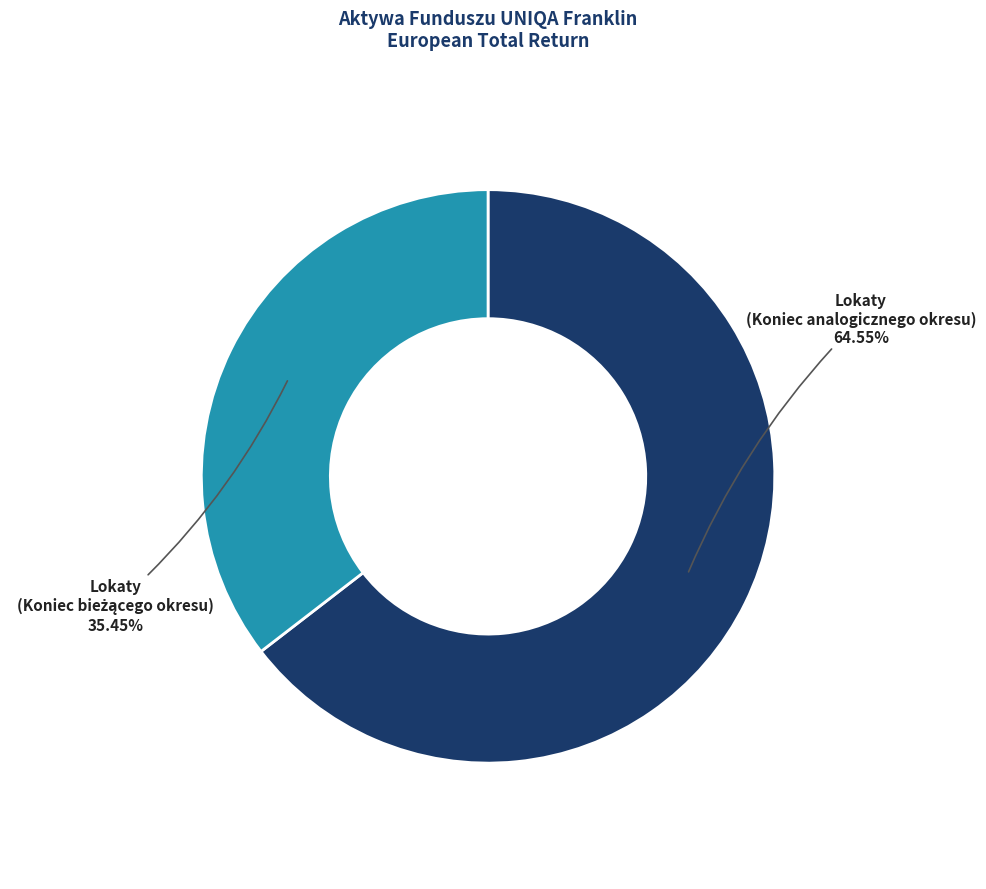

Which category has the biggest portion of the pie?

Lokaty (Koniec analogicznego okresu)